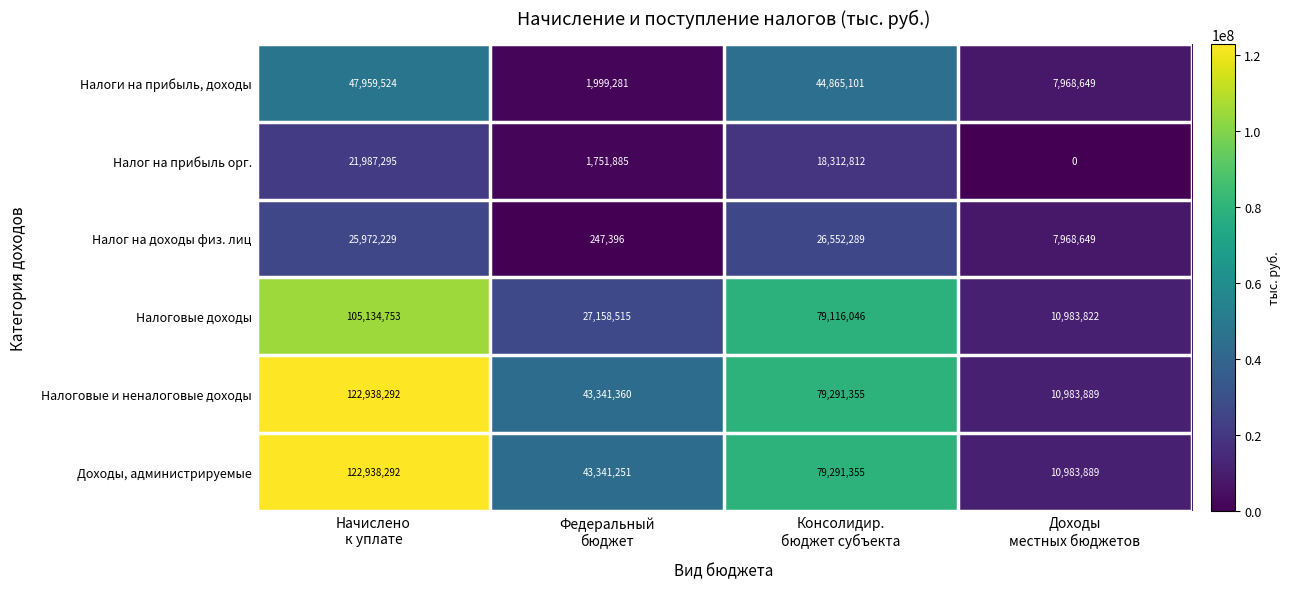

What is the total value across all series at Начислено
к уплате?

446930385